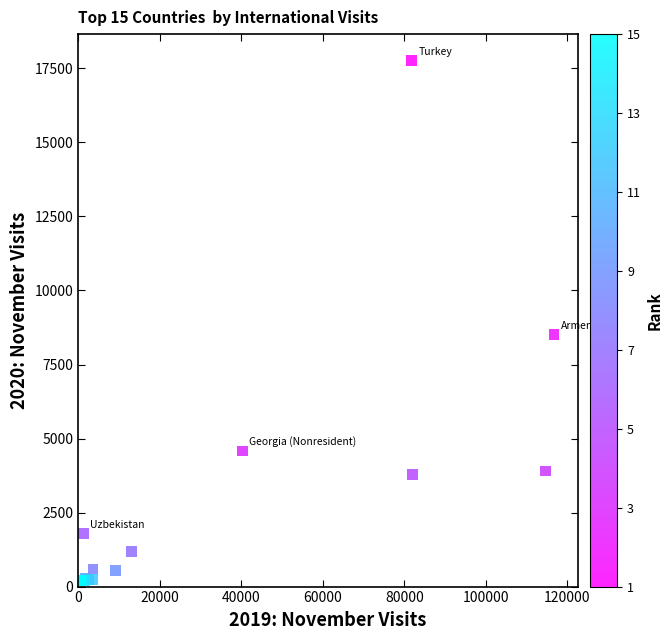

What Y value in the scatter plot is closest to 8994?

8510